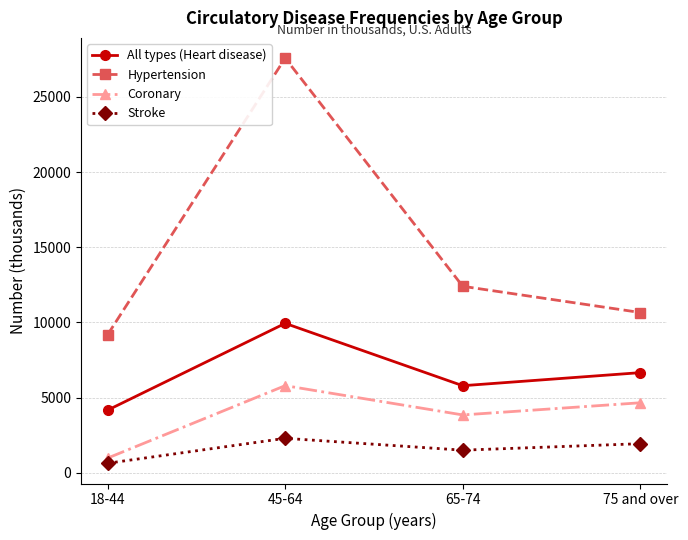

True or false: Hypertension has more than 0 points higher than both neighbors.

True